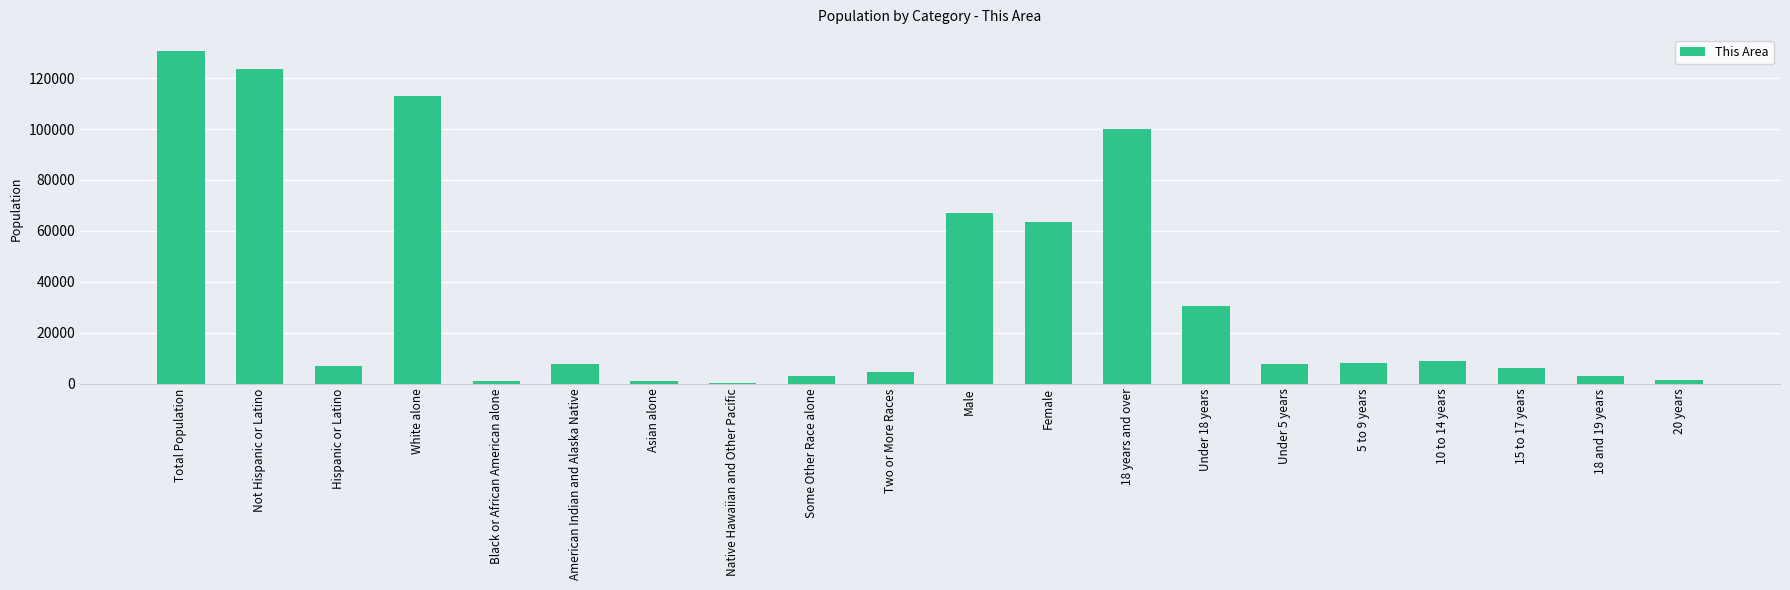

What is the average value?

34368